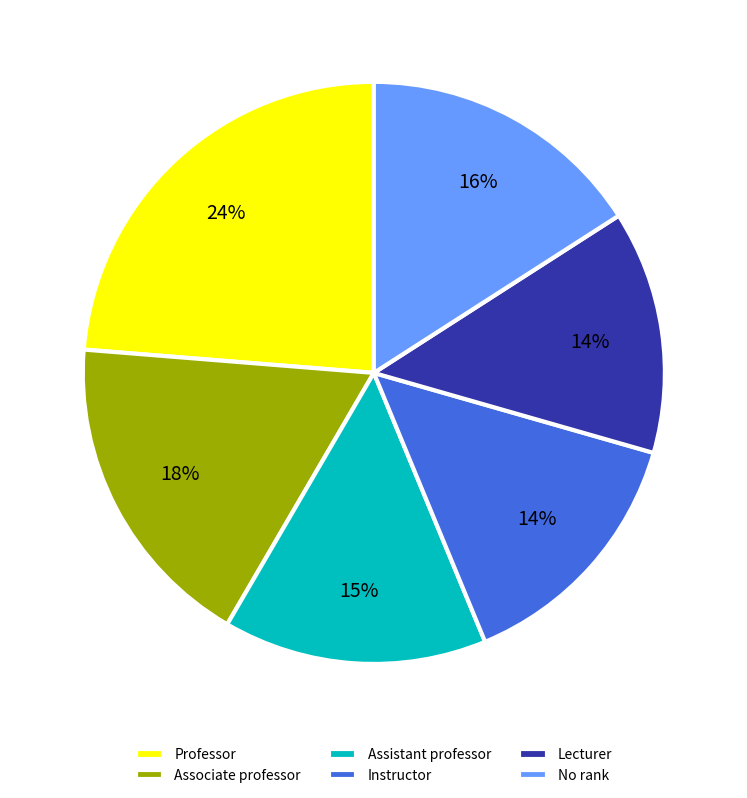

Count the number of slices in the pie.

6